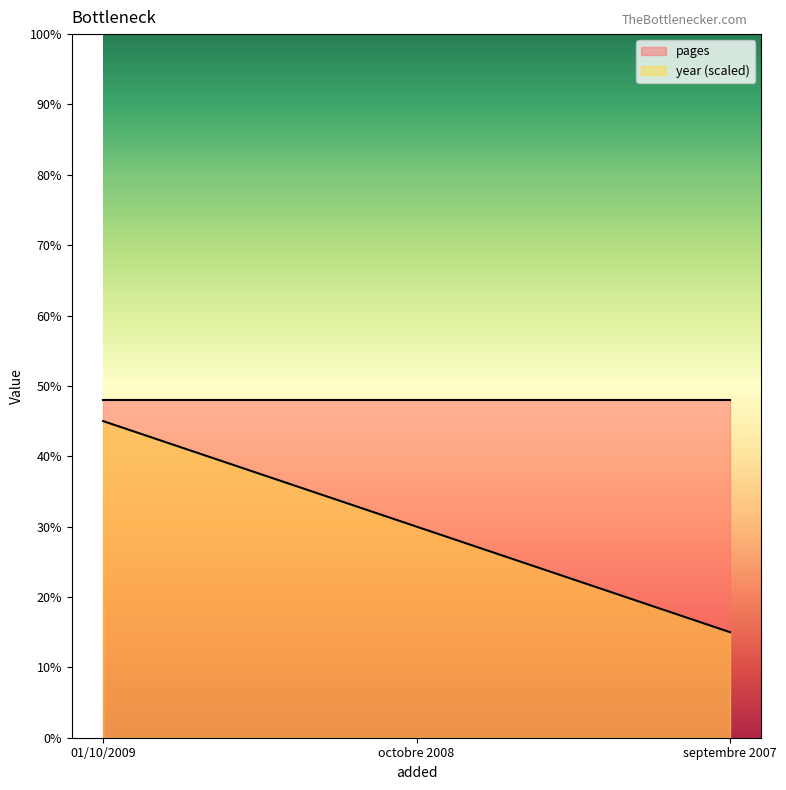

What position from the right is octobre 2008?

2